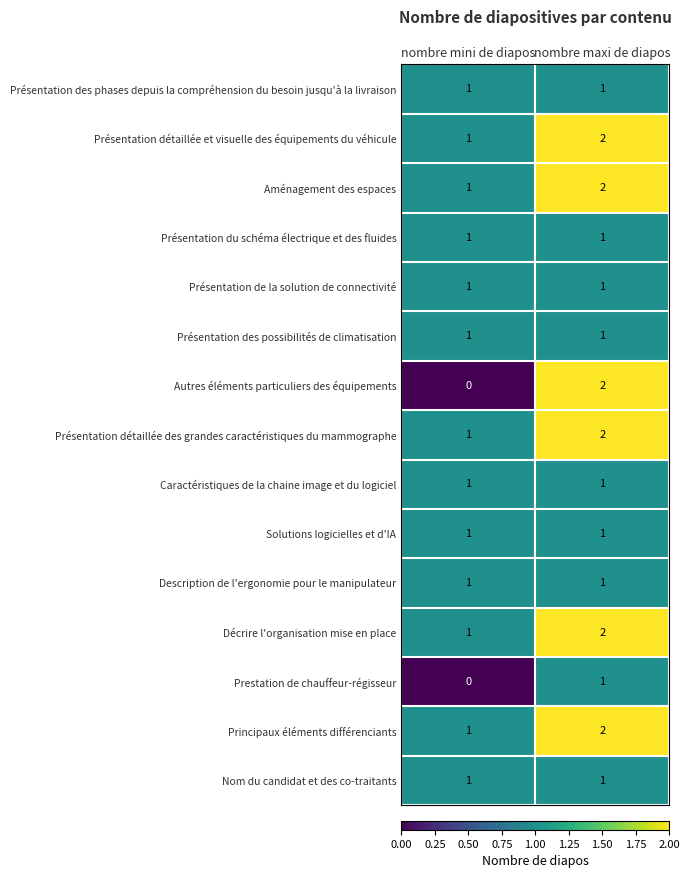

At which category does the chart reach its peak across all series?

nombre maxi de diapos